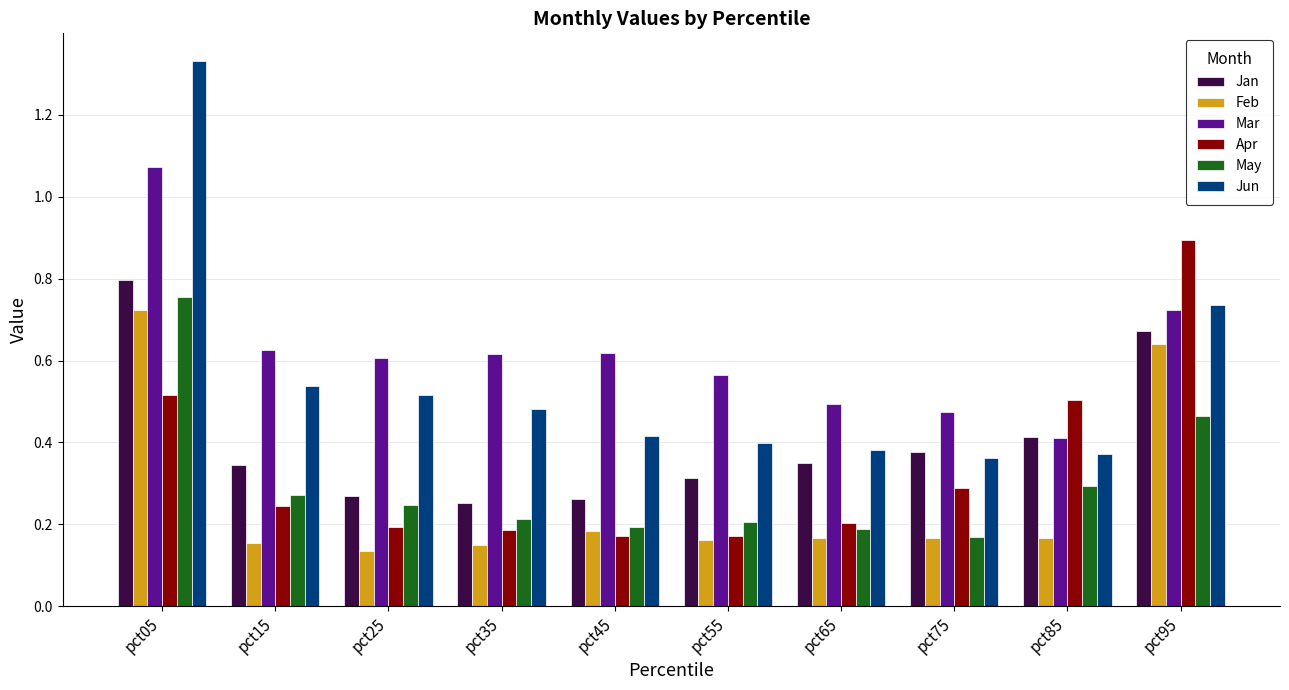

What is the sum of the Jan values at pct05 and pct75?

1.2